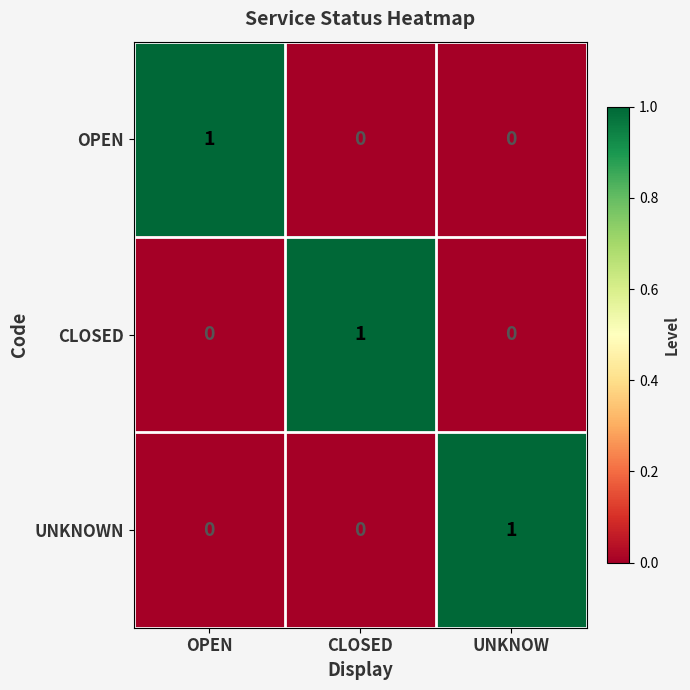

Is it true that OPEN equals 0 at CLOSED?

True